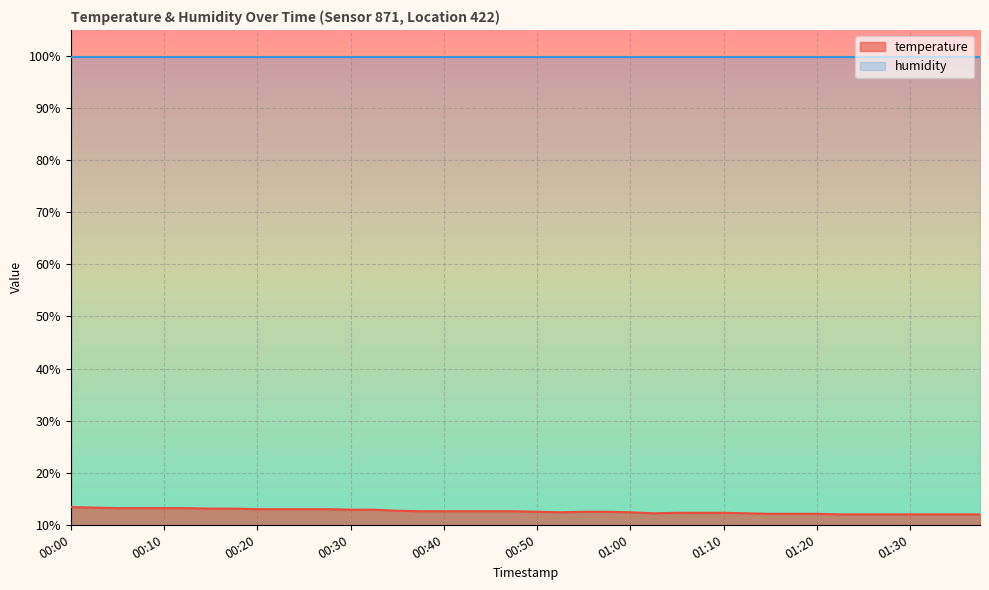

List the labels in order of value, largest first.

00:00, 00:02, 00:05, 00:07, 00:10, 00:12, 00:15, 00:17, 00:20, 00:22, 00:25, 00:27, 00:30, 00:32, 00:35, 00:37, 00:40, 00:42, 00:45, 00:47, 00:50, 00:55, 00:57, 00:52, 01:00, 01:05, 01:07, 01:10, 01:02, 01:12, 01:15, 01:17, 01:20, 01:22, 01:25, 01:27, 01:30, 01:32, 01:35, 01:37